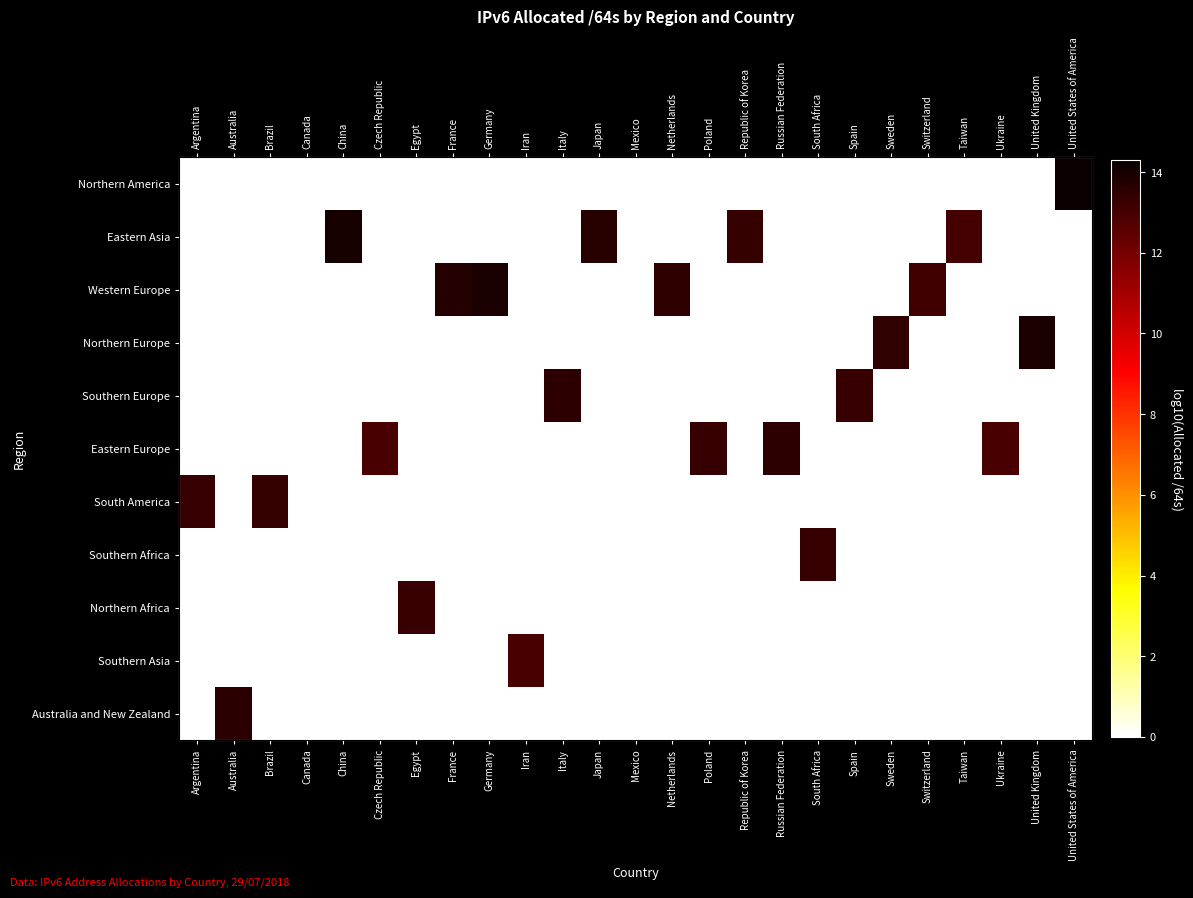

What is the spread (max minus min) of values at Argentina?

13.3